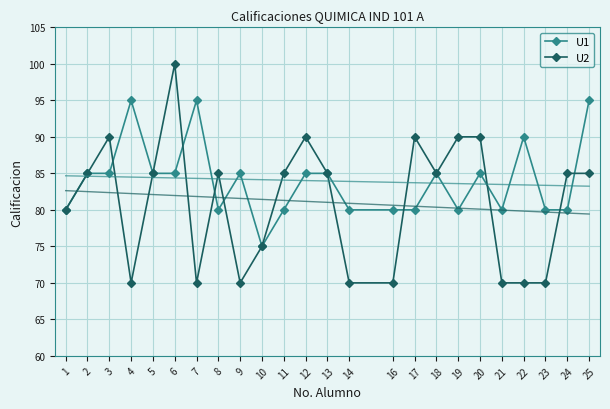

How many values in the U2 series exceed 85?

6